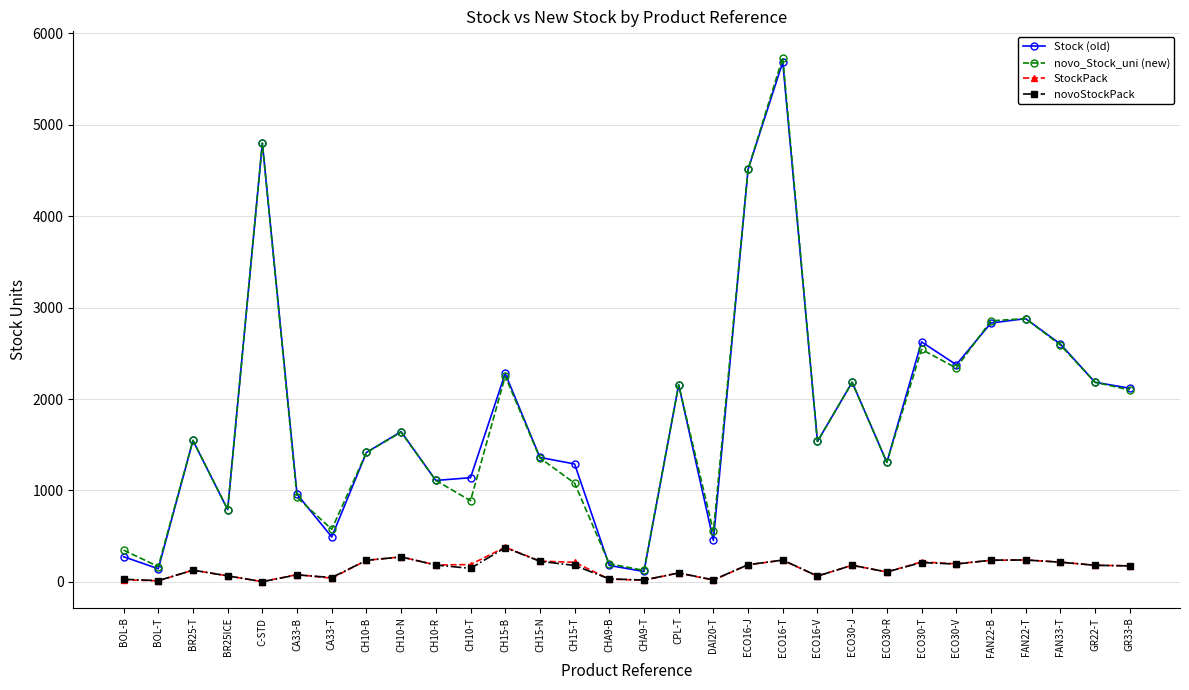

True or false: StockPack has more than 2 points higher than both neighbors.

True